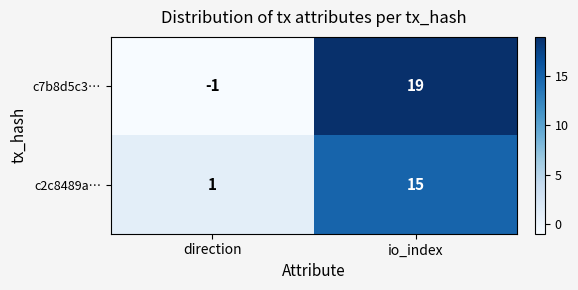

Between direction and io_index, which series saw the biggest shift?

c7b8d5c3…